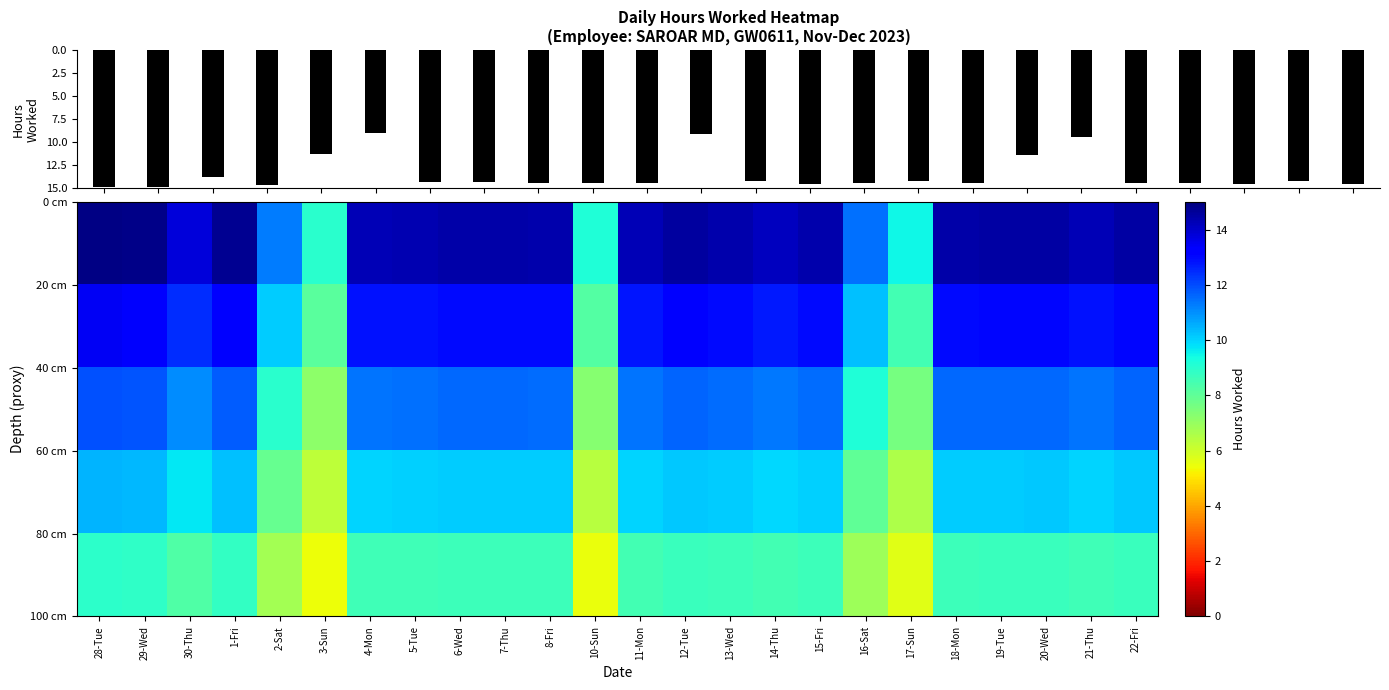

Which has a higher value, 13-Wed or 22-Fri?

22-Fri